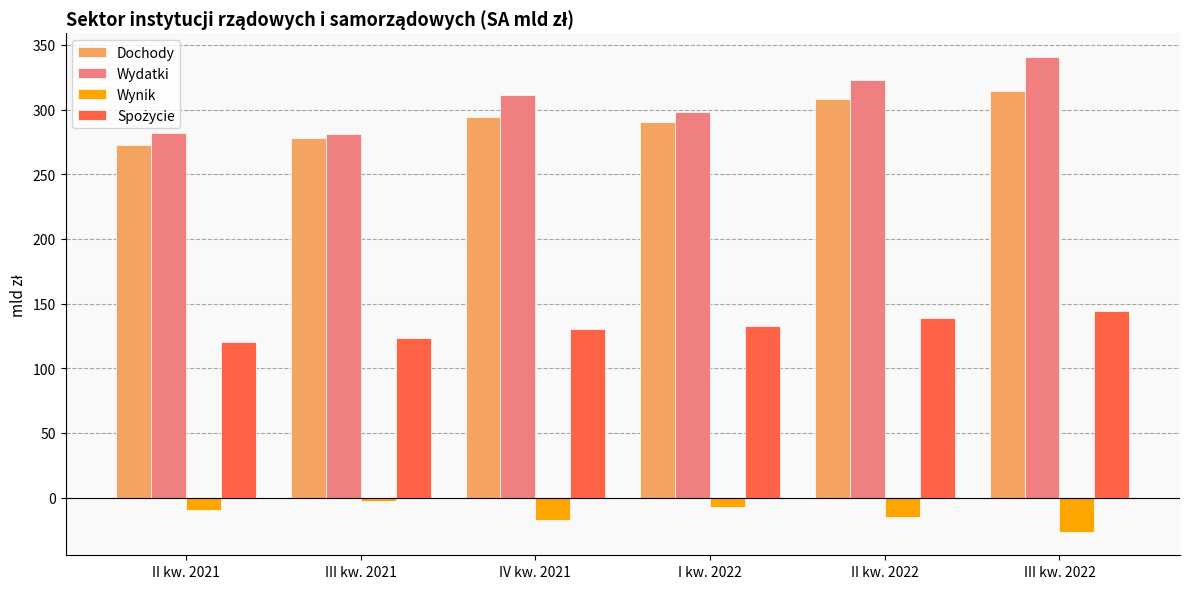

What is the highest value of the Wydatki series?

340.6